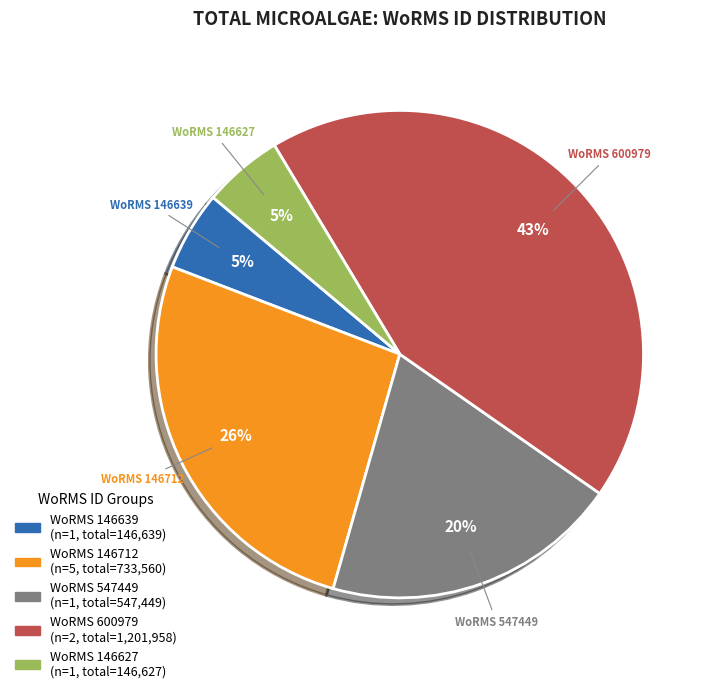

Does any single category account for the majority?

No